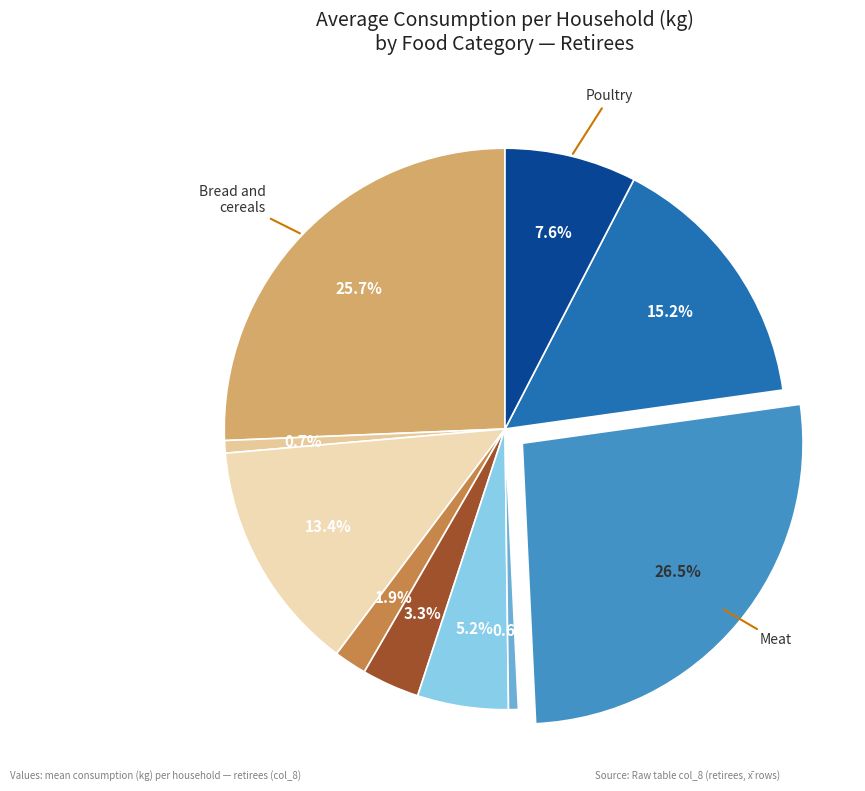

Is there a majority slice in this chart?

No